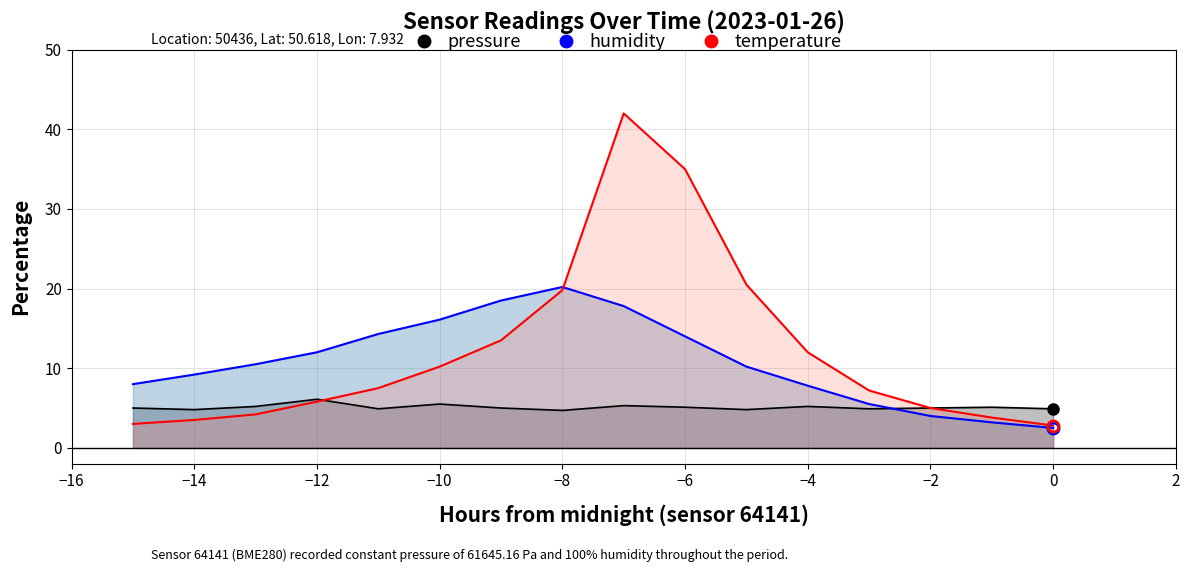

After their last crossing, which series has the higher values: temperature or humidity?

temperature